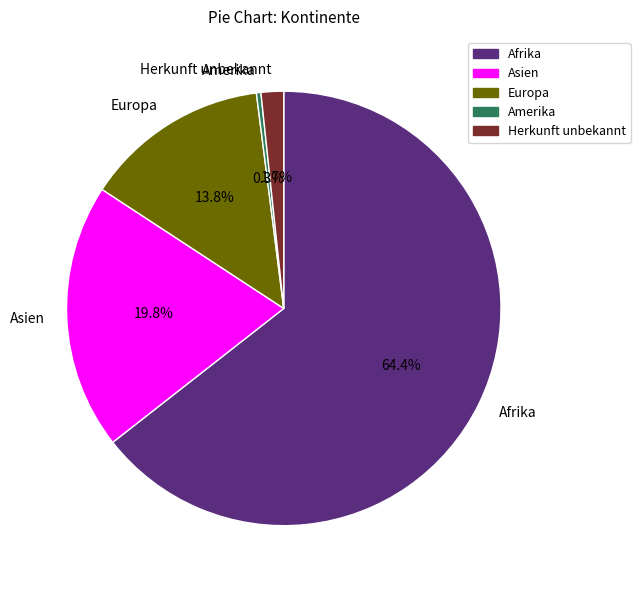

How much of the chart is everything except Europa?

86.2%